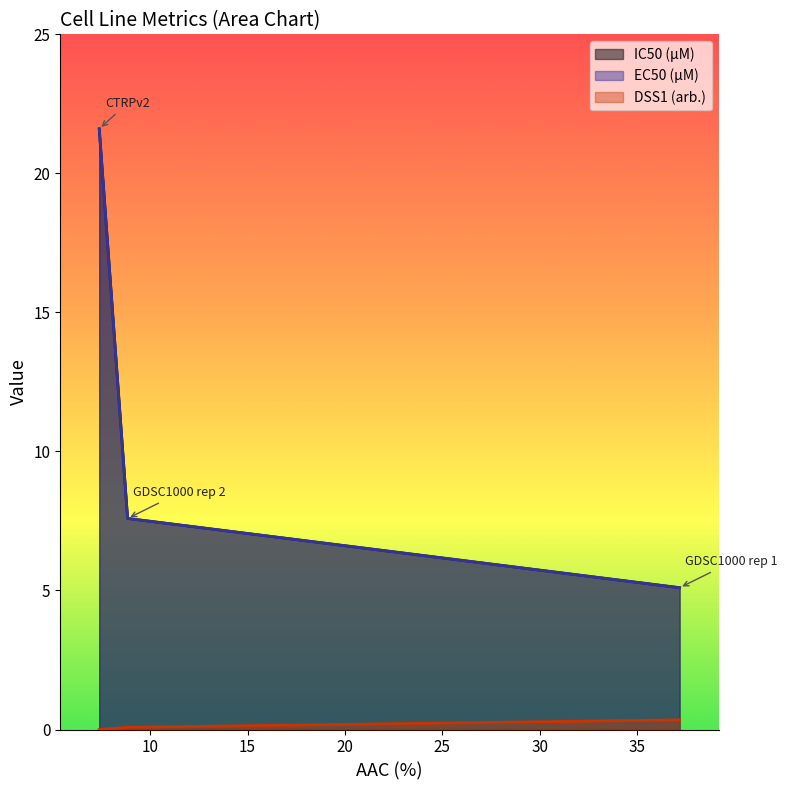

What is the minimum value for DSS1 (arb.)?

0.0